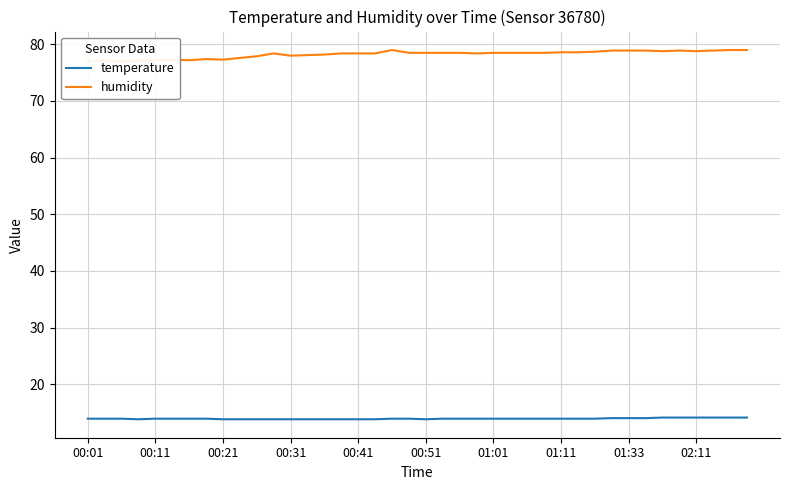

True or false: humidity and temperature intersect in this chart.

False